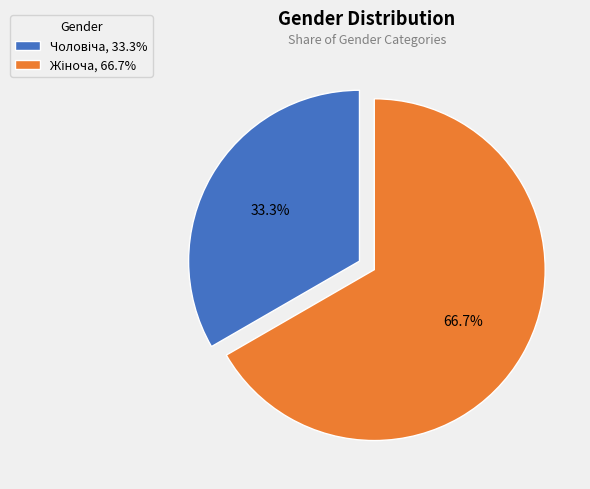

Does any single category account for the majority?

Yes